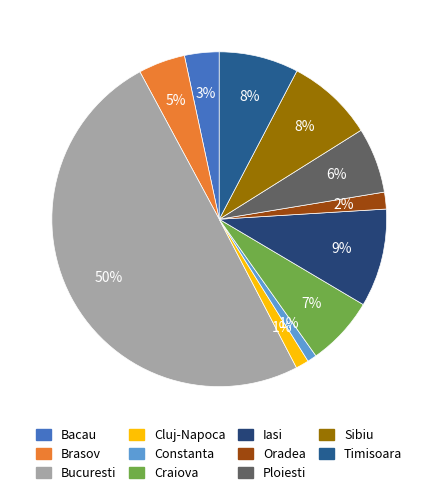

What is the largest slice in the pie chart?

Bucuresti